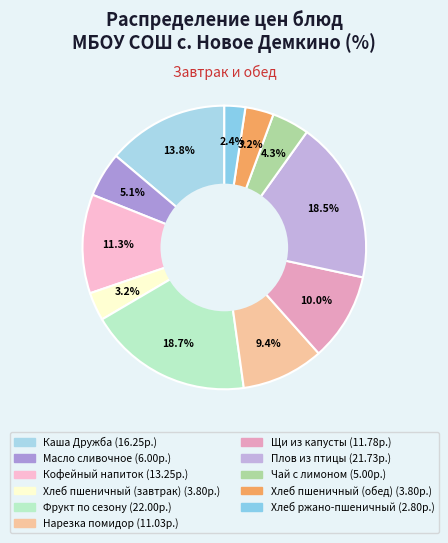

What is the change in value from Фрукт по сезону to Щи из капусты?

-10.2